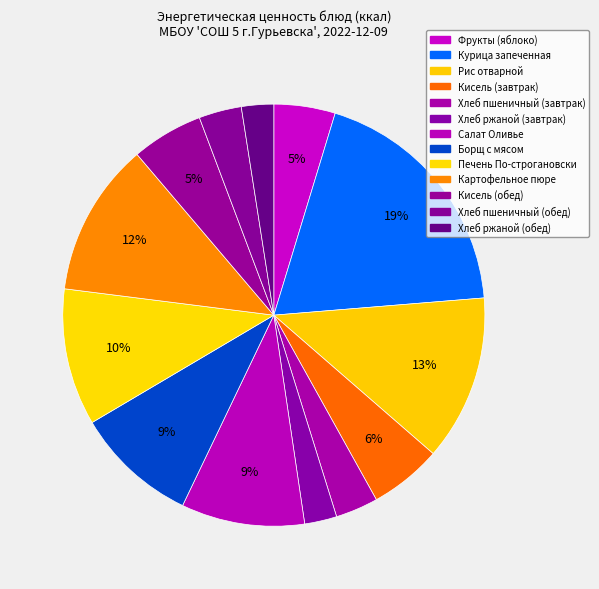

How many segments does this pie chart have?

13